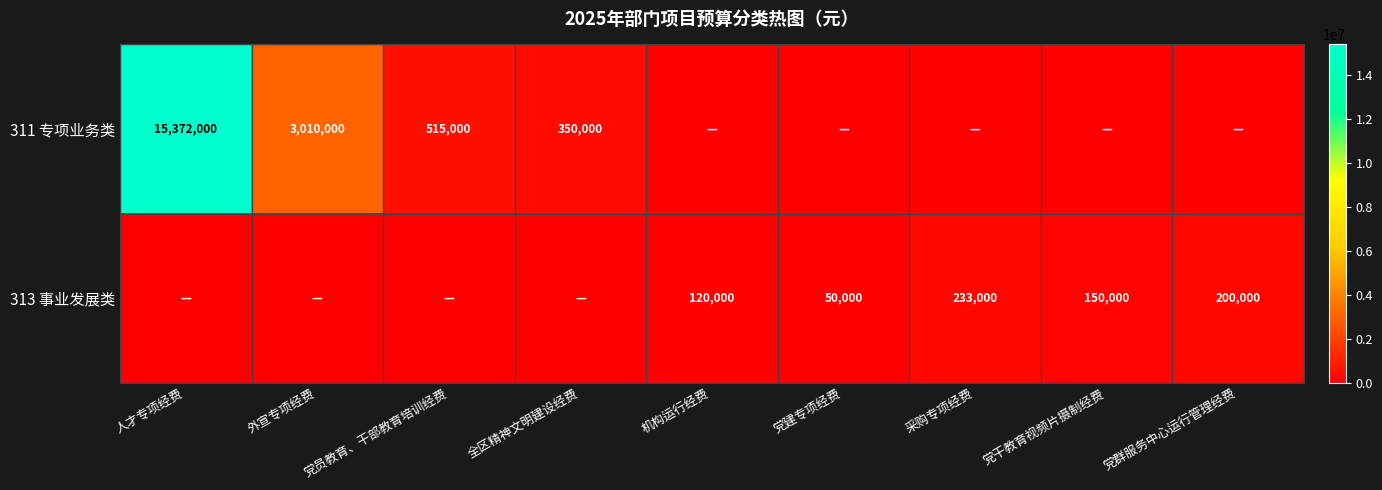

The value of 313 事业发展类 at 党干教育视频片摄制经费 is 150000. True or false?

True